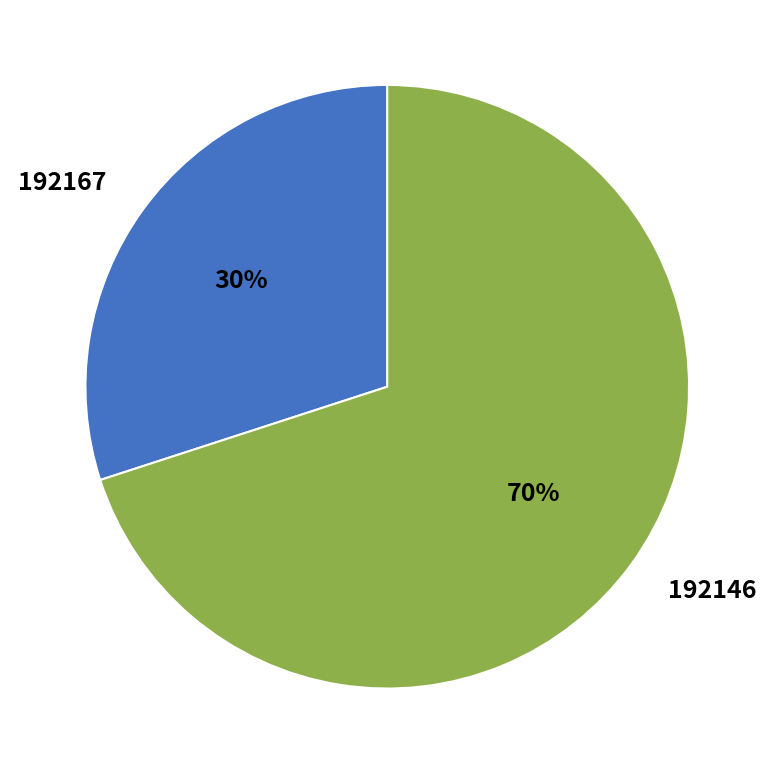

To the nearest percent, what is the combined percentage of 192146 and 192167?

100%